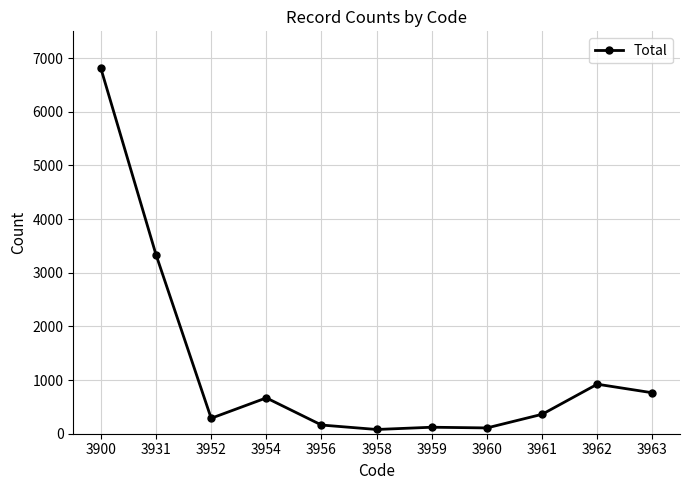

What is the maximum value shown in the chart?

6811